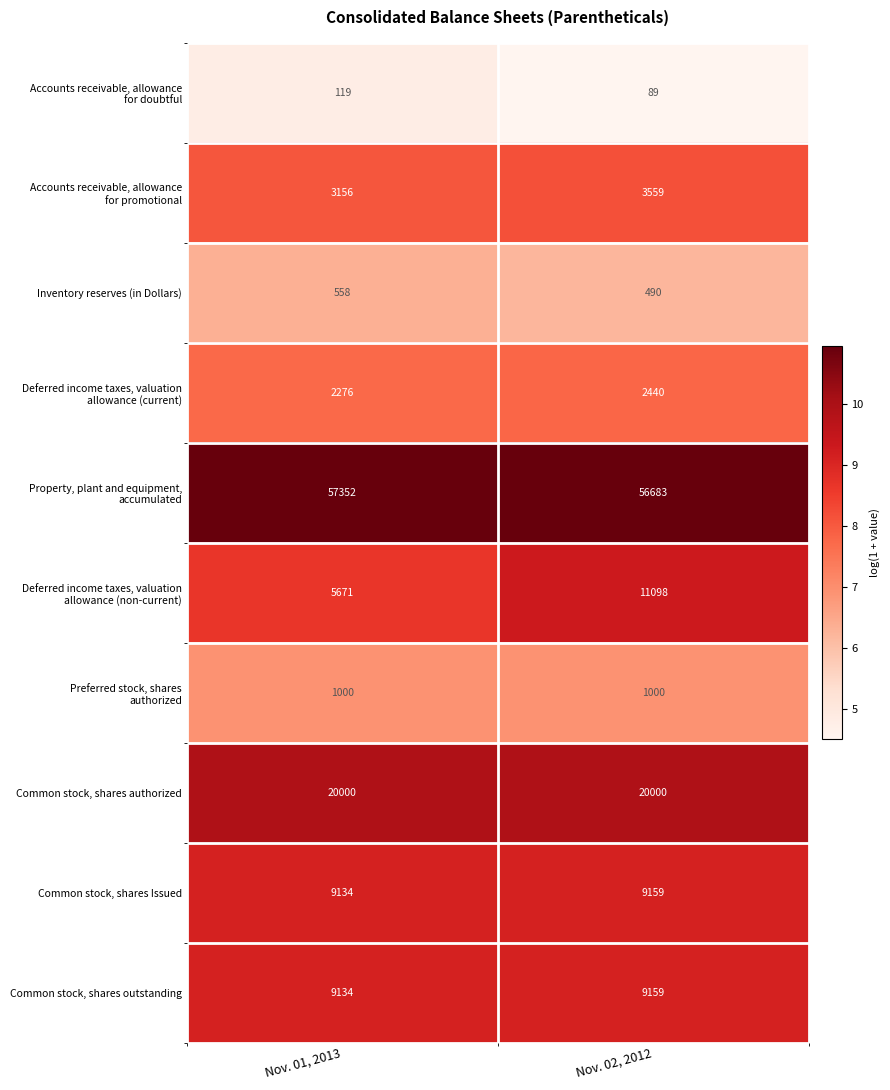

Which label corresponds to the smallest value in the chart?

Nov. 02, 2012